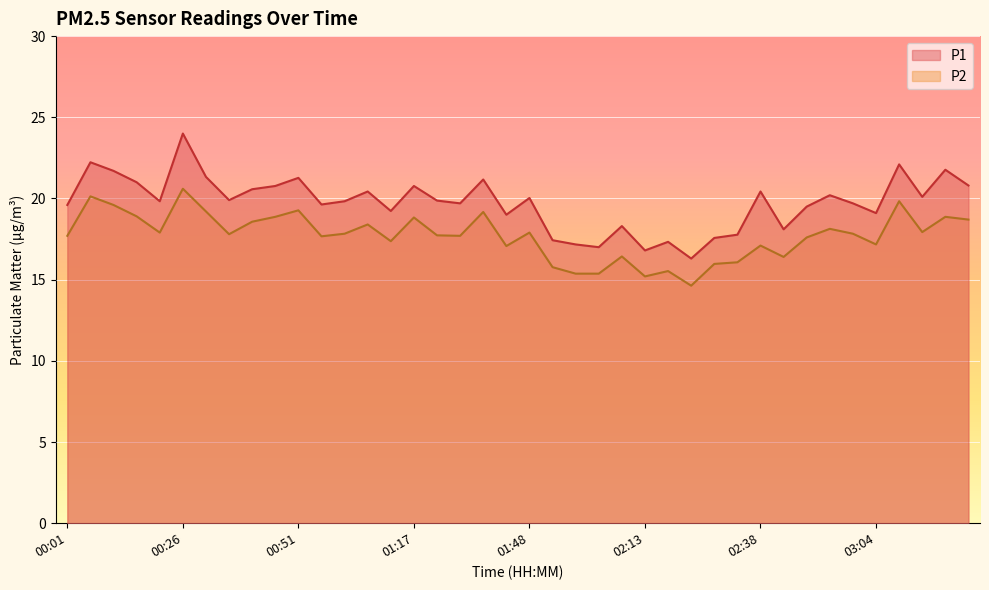

List the series in order of their overall mean, lowest first.

P2, P1